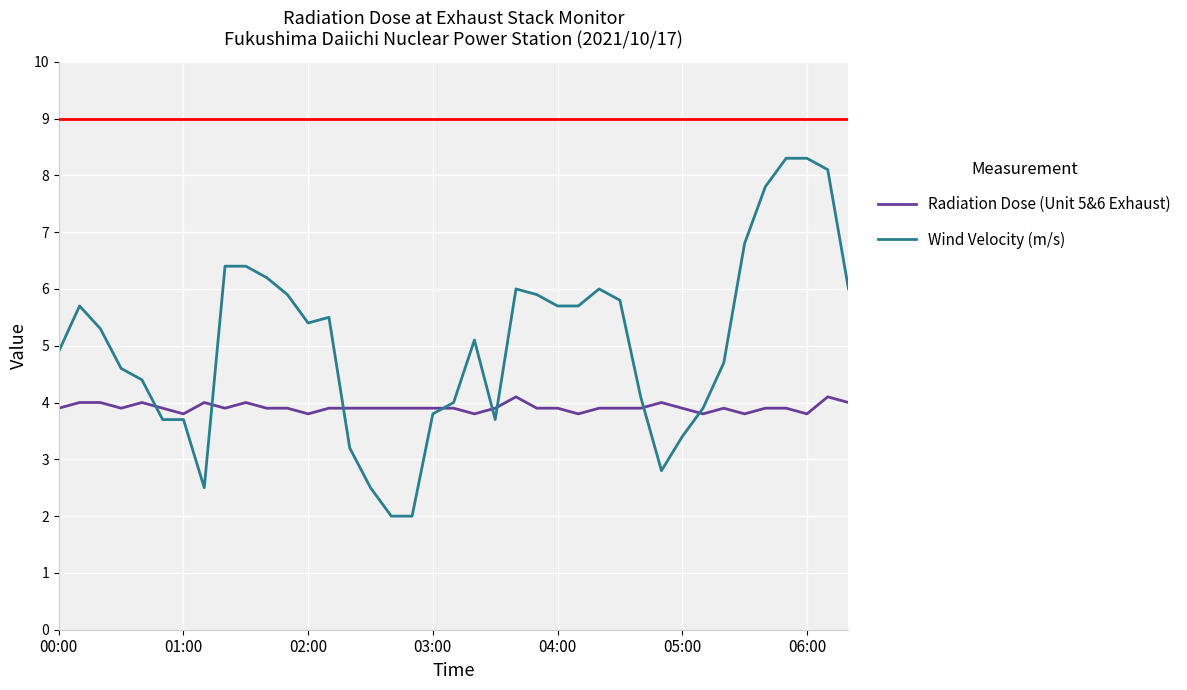

How many intersections are there between Wind Velocity (m/s) and Radiation Dose (Unit 5&6 Exhaust)?

8